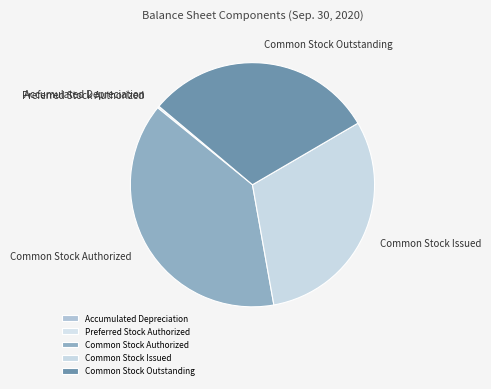

True or false: Common Stock Authorized accounts for 39% of the total.

True